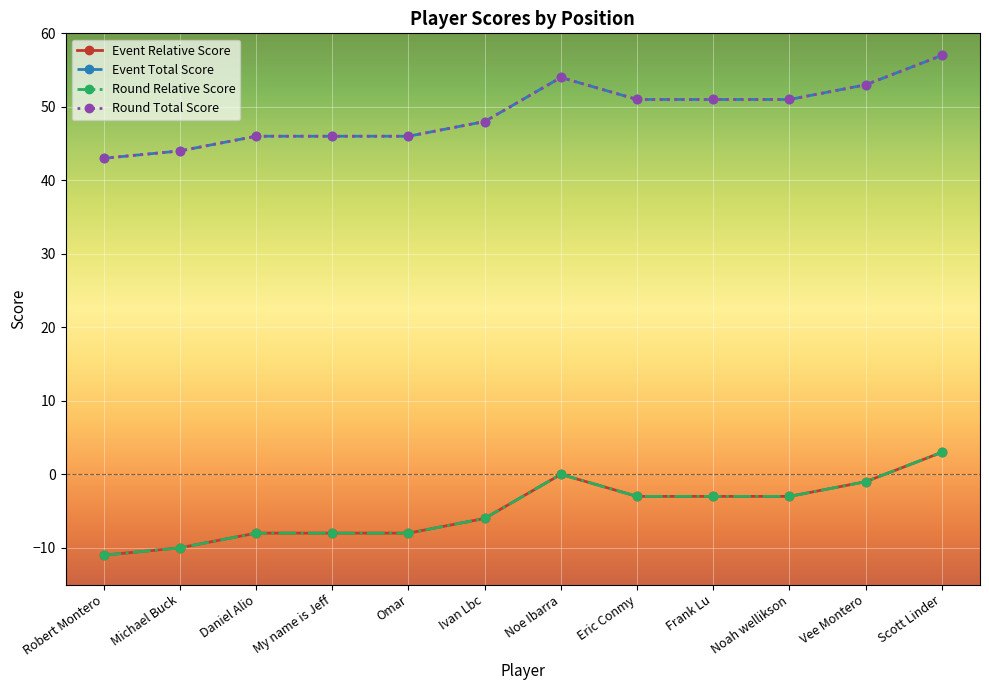

What is the spread (max minus min) of values at My name is Jeff?

54